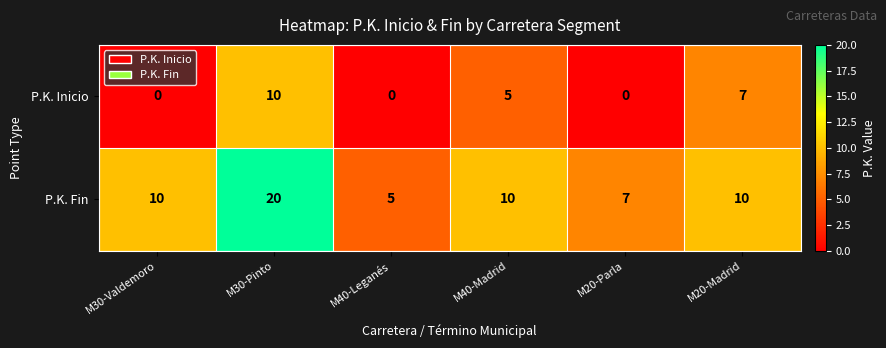

Rank the series by their maximum value, from lowest to highest.

P.K. Inicio, P.K. Fin